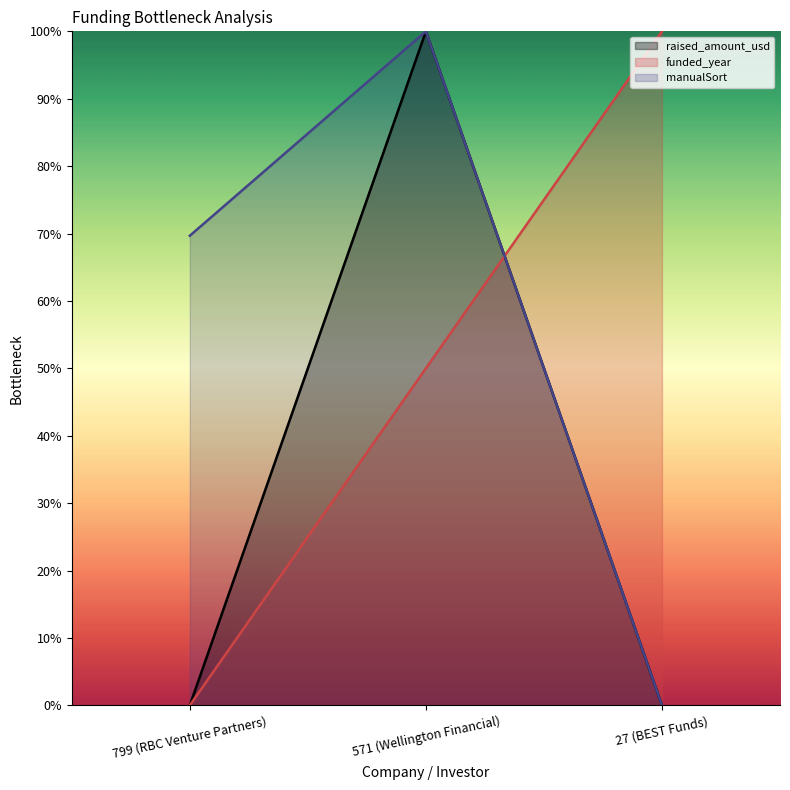

What is the sum of the manualSort values at 27 (BEST Funds) and 571 (Wellington Financial)?

4500000.0